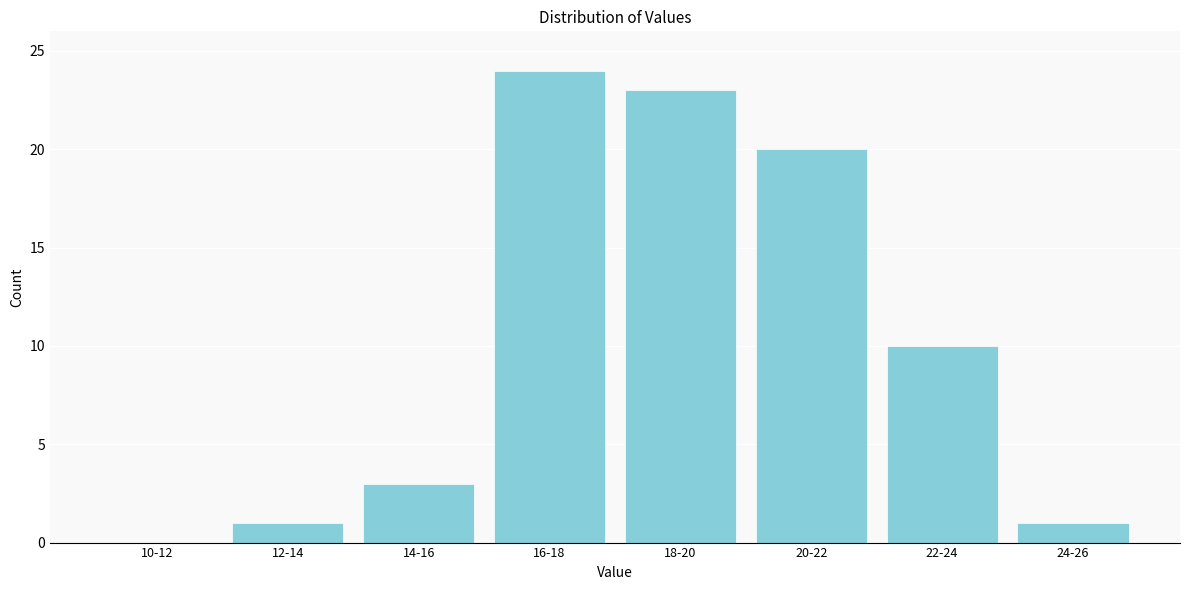

Reading left to right, list all the values displayed in this chart.

10-12=0	12-14=1	14-16=3	16-18=24	18-20=23	20-22=20	22-24=10	24-26=1